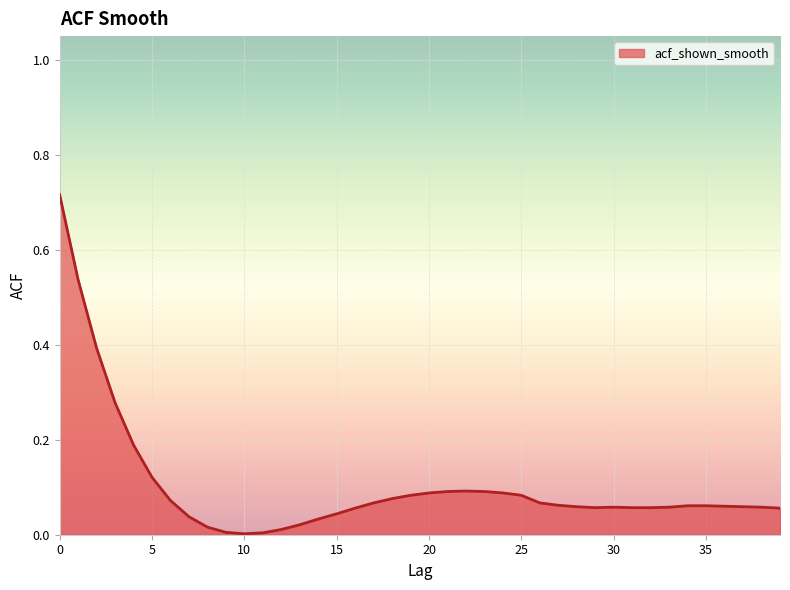

Where is the first local minimum?

10